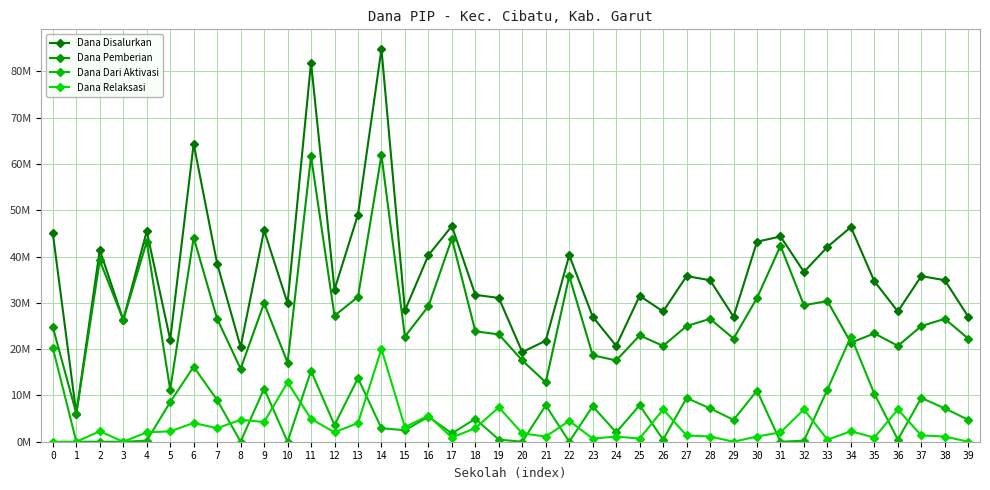

What is the total value across all series at 21?

43650000